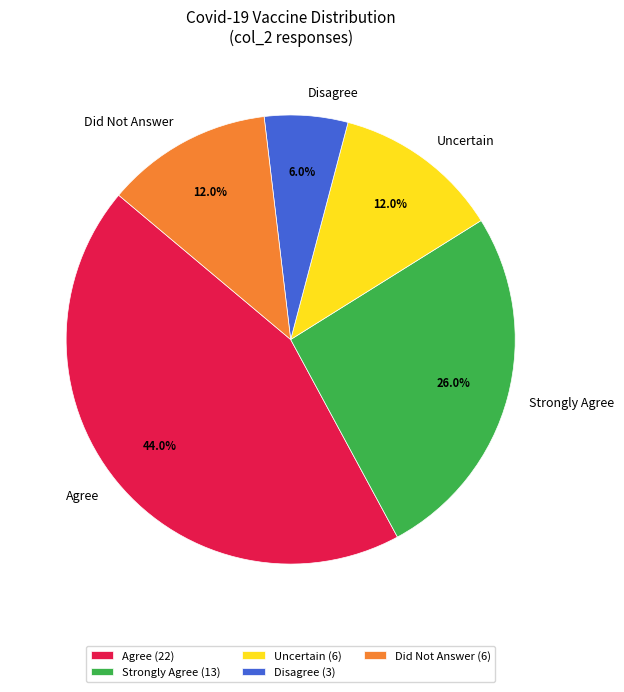

What percentage is NOT represented by Did Not Answer?

88.0%